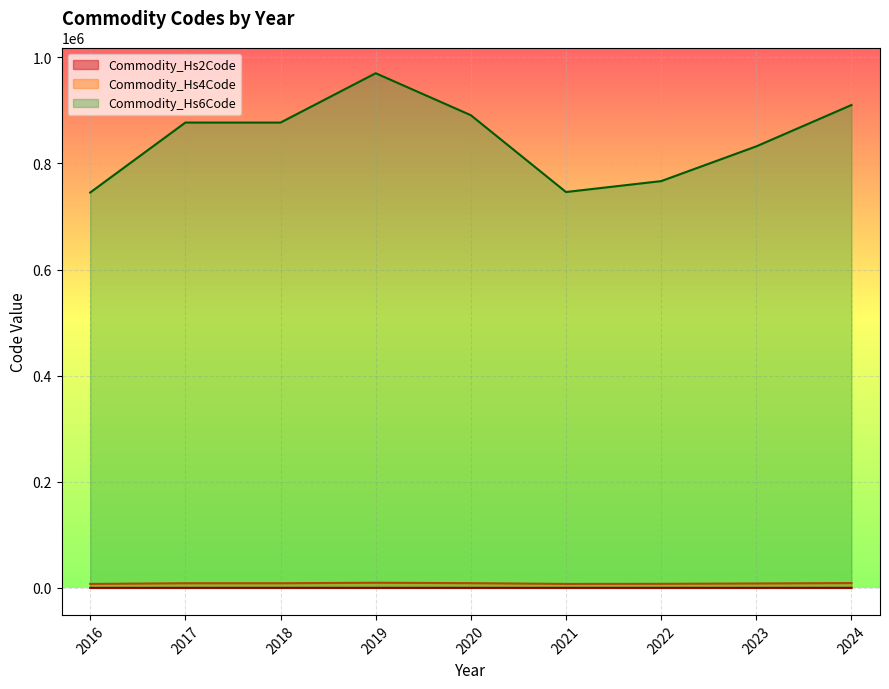

True or false: Commodity_Hs6Code and Commodity_Hs4Code cross at least once.

False